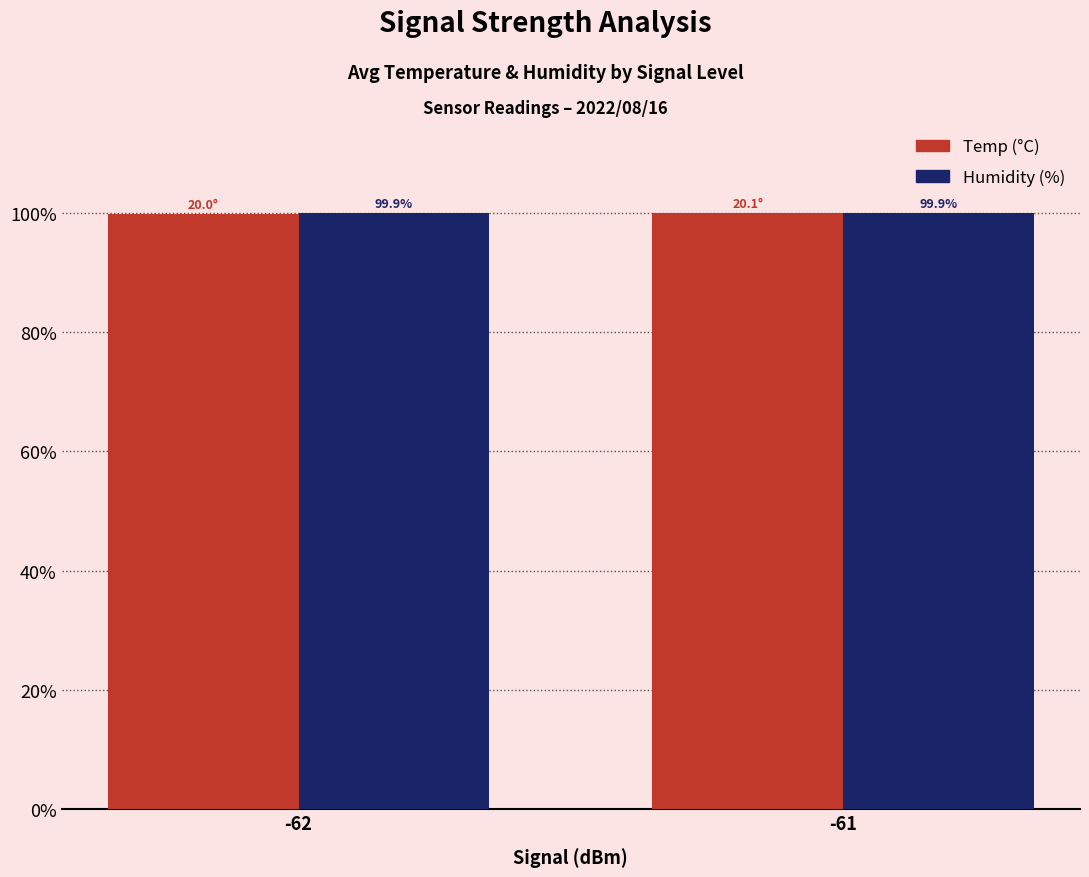

What is the minimum value shown in the chart?

99.7